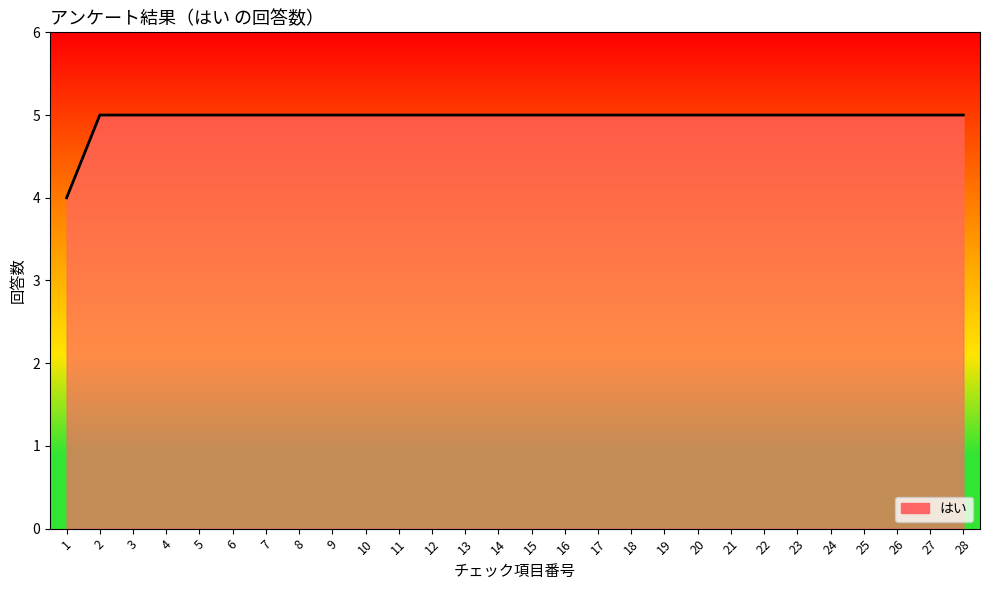

What is the sum of all values?

139